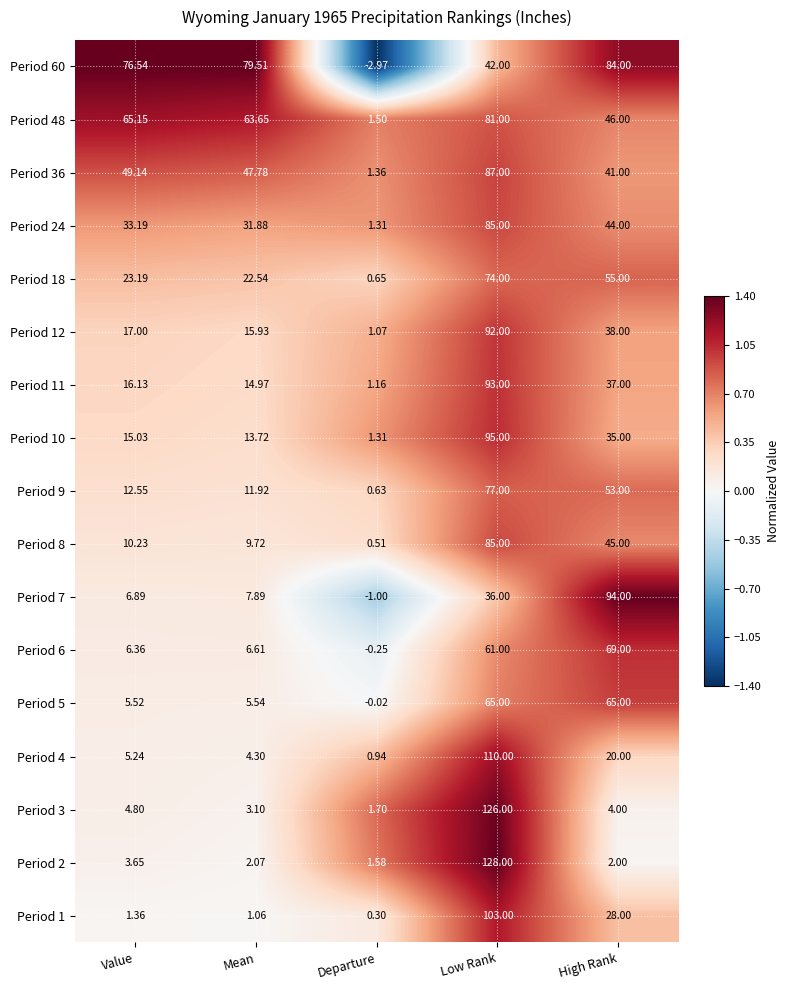

Rank the categories by Period 4 value from highest to lowest.

Low Rank, High Rank, Value, Mean, Departure